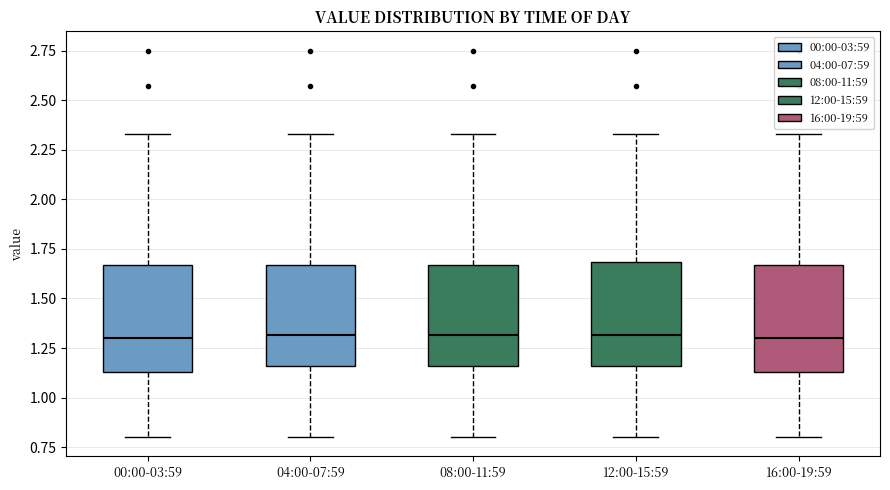

Reading left to right, read every box against the y-axis: the position of its median line, the range the box covers, and the ends of its whiskers. The values are not printed on the chart, so give them approximately, as read against the axis.

00:00-03:59: median 1.30, box 1.15 to 1.65, whiskers 0.80 to 2.35
04:00-07:59: median 1.30, box 1.15 to 1.65, whiskers 0.80 to 2.35
08:00-11:59: median 1.30, box 1.15 to 1.65, whiskers 0.80 to 2.35
12:00-15:59: median 1.30, box 1.15 to 1.70, whiskers 0.80 to 2.35
16:00-19:59: median 1.30, box 1.15 to 1.65, whiskers 0.80 to 2.35